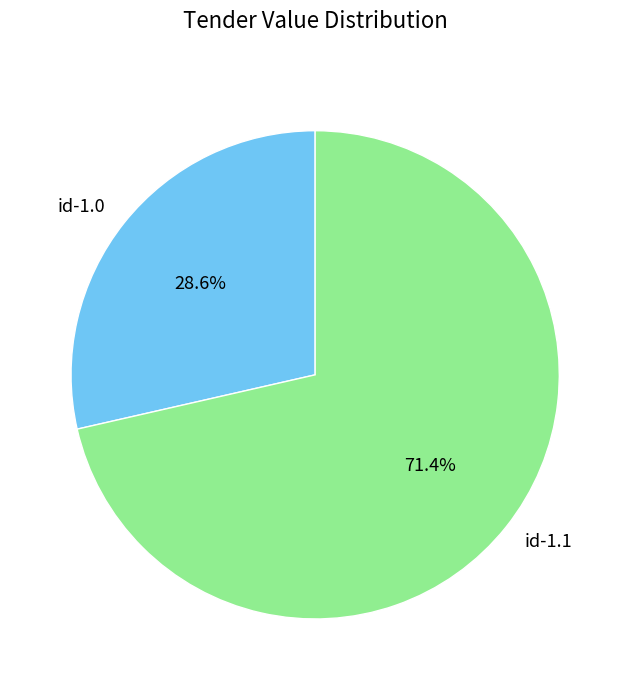

To the nearest percent, what is the difference between the largest and smallest slice percentages?

43%